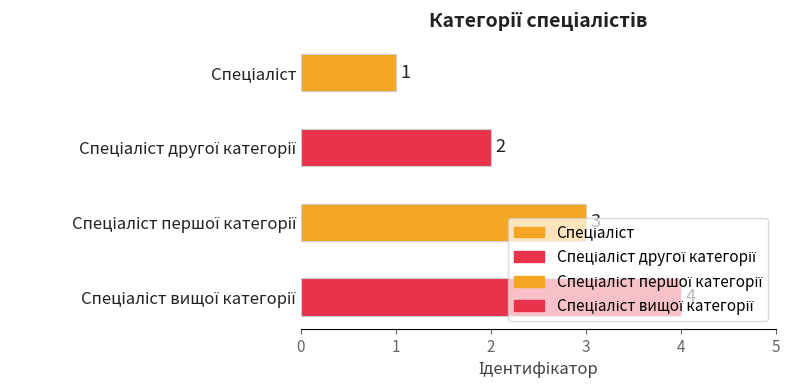

What is the sum of the values at Спеціаліст and Спеціаліст другої категорії?

3